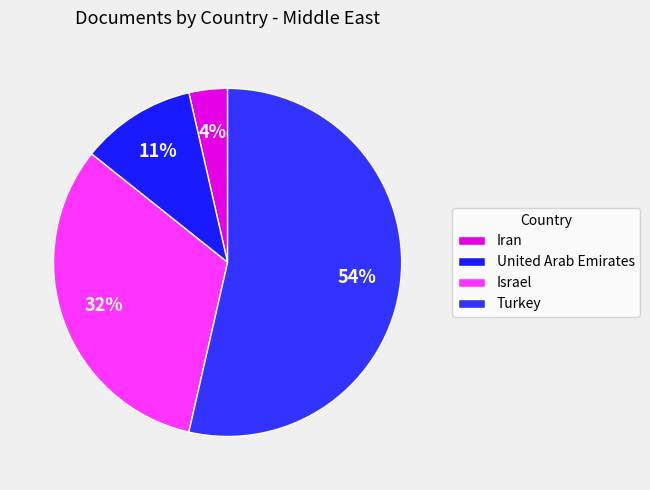

How many segments does this pie chart have?

4